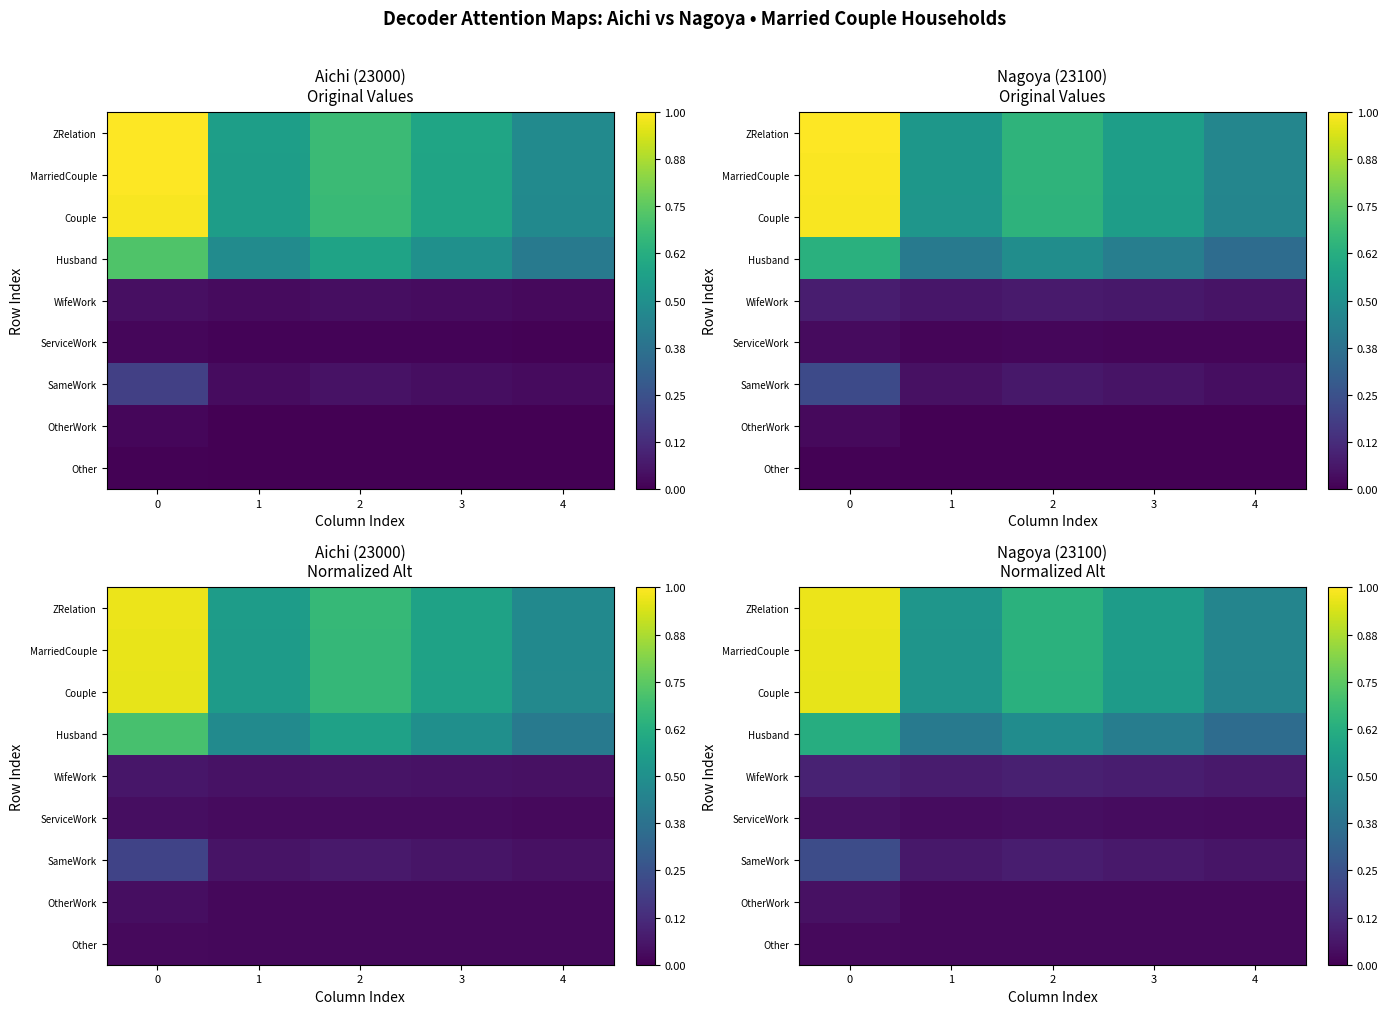

Which has a higher value, 4 or 2?

2